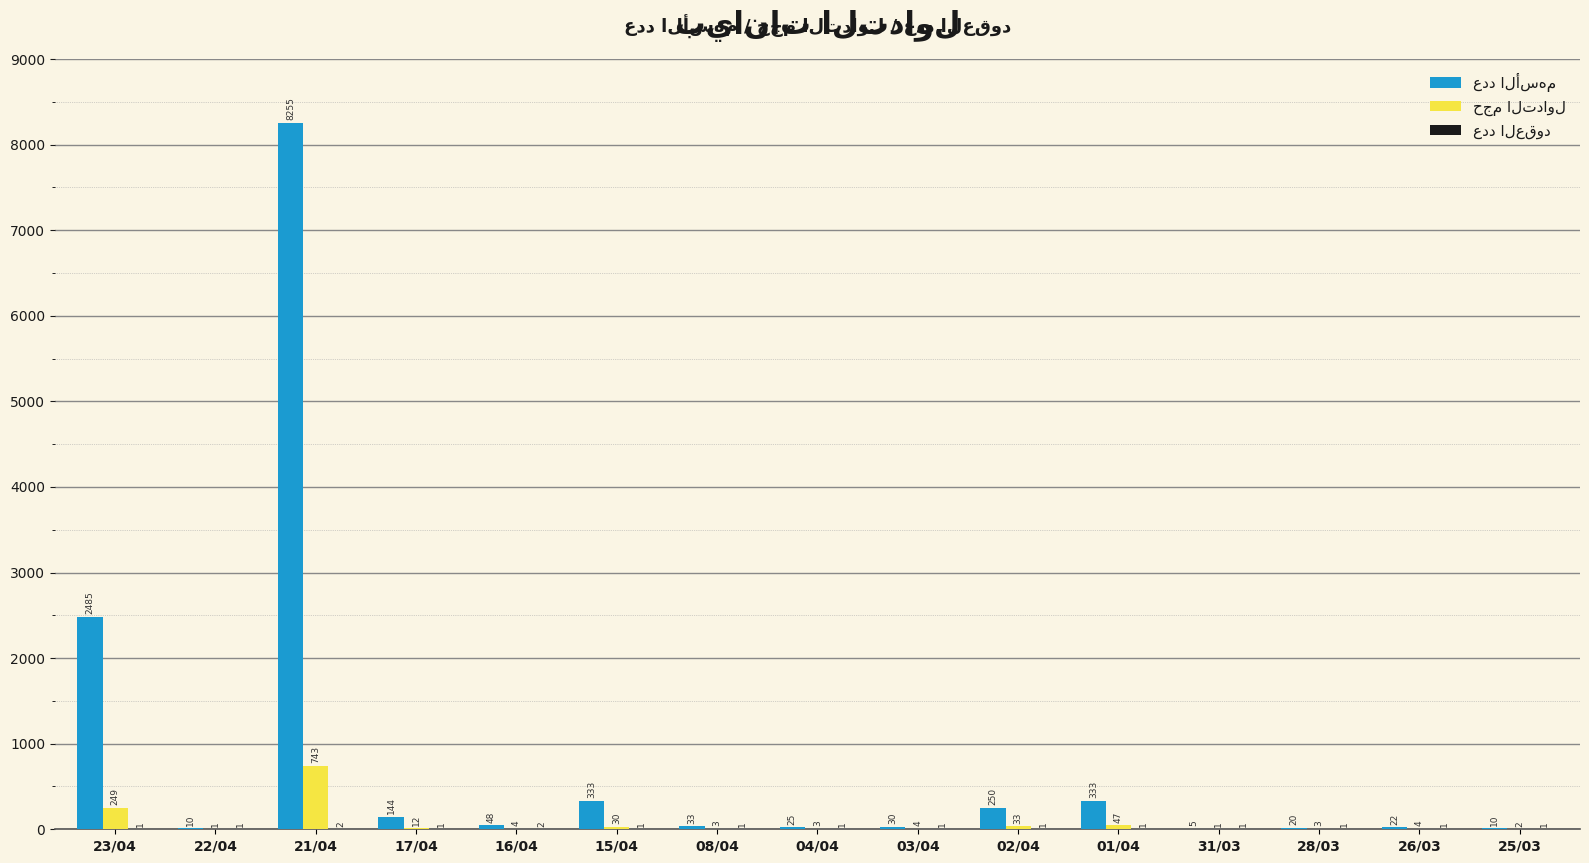

Which label corresponds to the largest value in the chart?

21/04